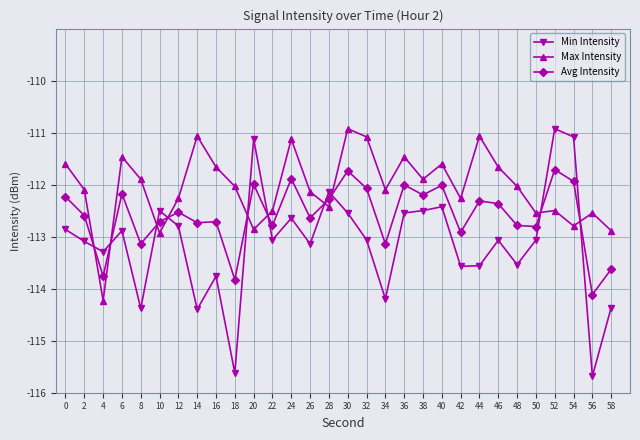

Which series changed the most between 38 and 48?

Min Intensity